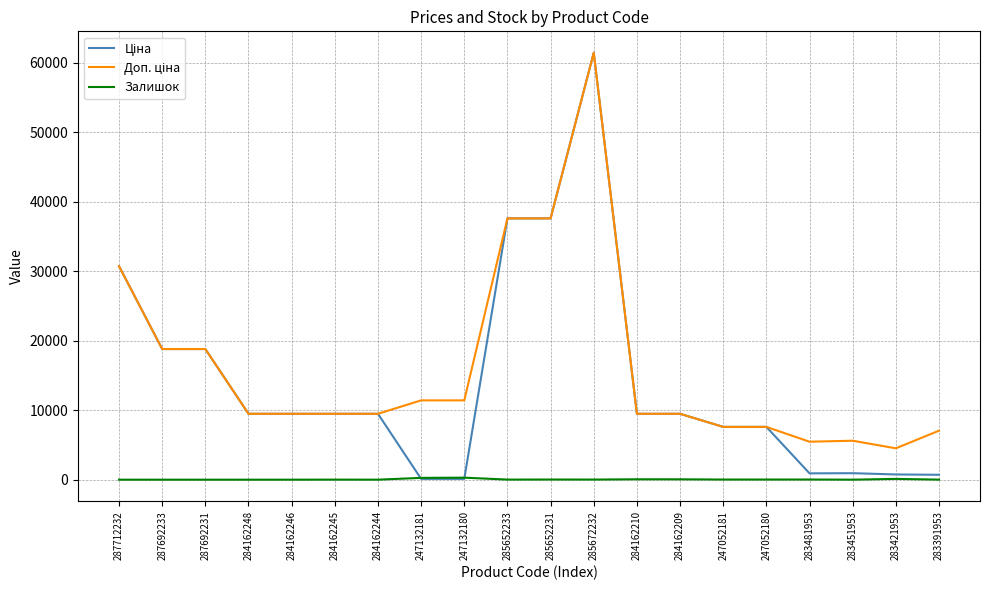

What is the maximum value shown in the chart?

61434.3